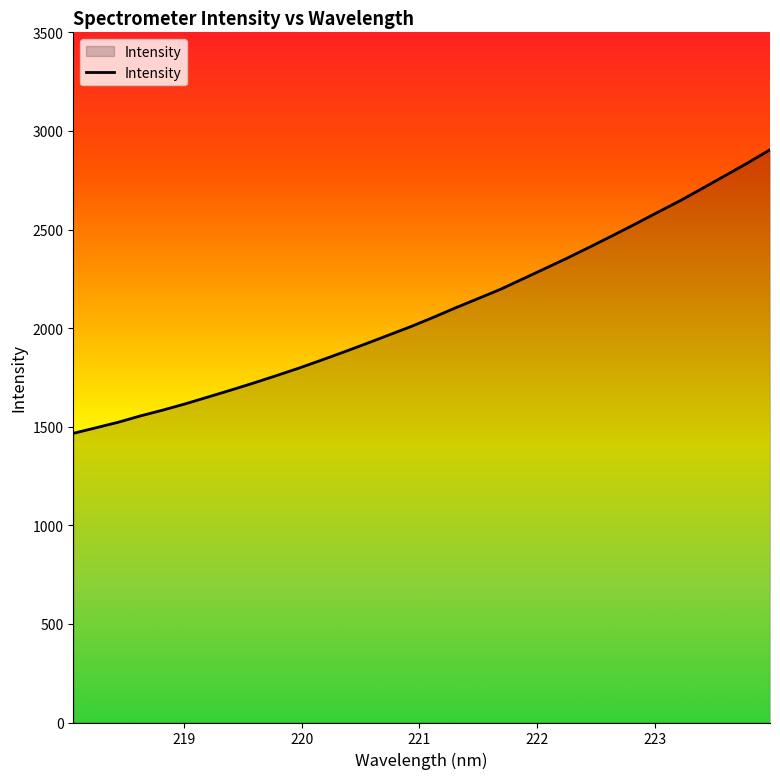

How many values exceed 2054?

16